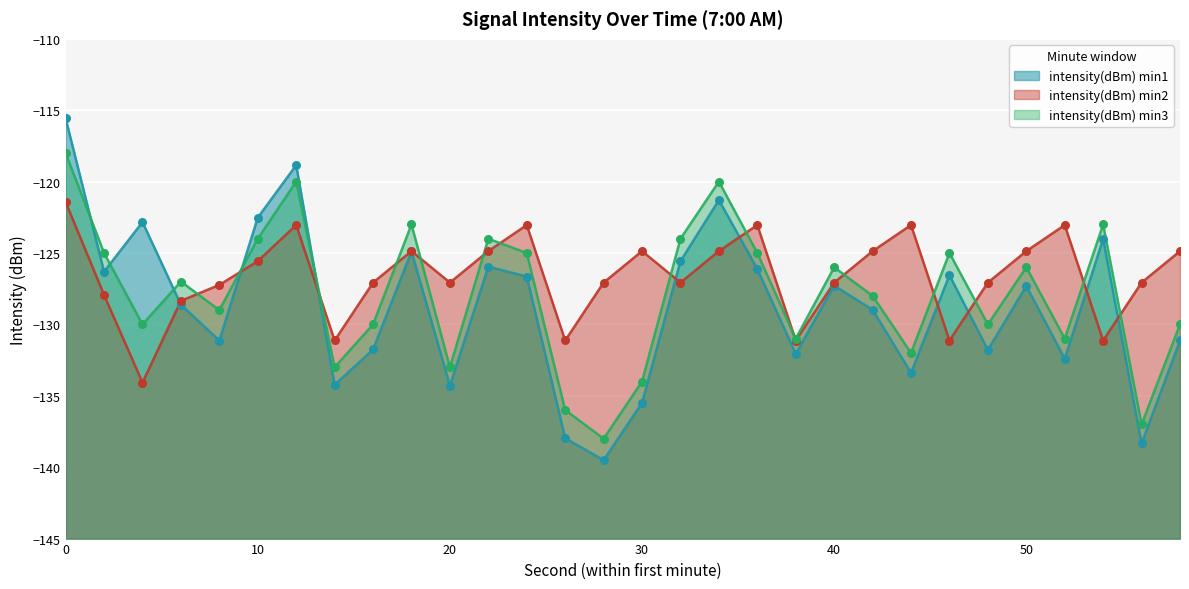

What is the total value across all series at 54?

-378.1